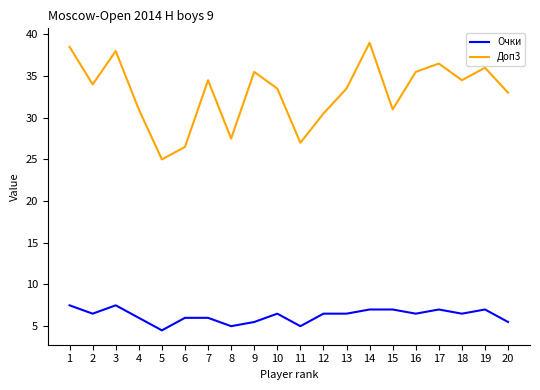

What is the spread (max minus min) of values at 10?

27.0